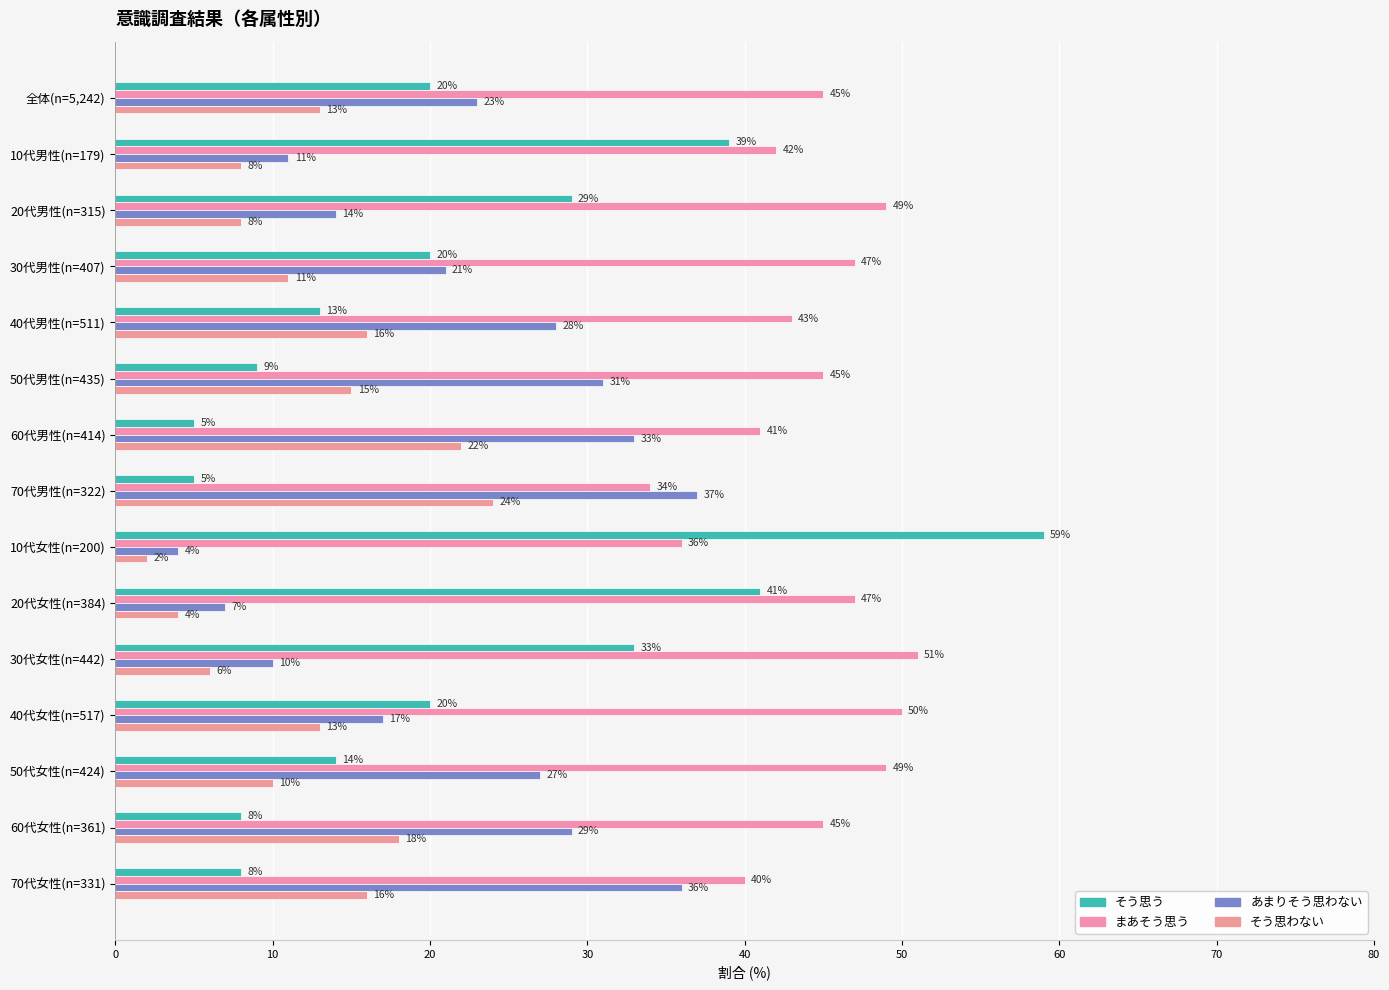

Which series has the largest range (max minus min)?

そう思う